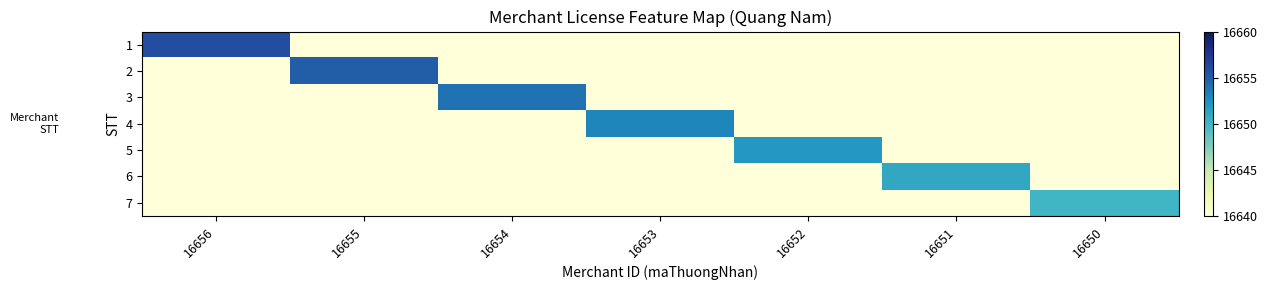

Reading left to right, what are all the values shown in this chart?

1: 16656=16656	16655=16640	16654=16640	16653=16640	16652=16640	16651=16640	16650=16640
2: 16656=16640	16655=16655	16654=16640	16653=16640	16652=16640	16651=16640	16650=16640
3: 16656=16640	16655=16640	16654=16654	16653=16640	16652=16640	16651=16640	16650=16640
4: 16656=16640	16655=16640	16654=16640	16653=16653	16652=16640	16651=16640	16650=16640
5: 16656=16640	16655=16640	16654=16640	16653=16640	16652=16652	16651=16640	16650=16640
6: 16656=16640	16655=16640	16654=16640	16653=16640	16652=16640	16651=16651	16650=16640
7: 16656=16640	16655=16640	16654=16640	16653=16640	16652=16640	16651=16640	16650=16650